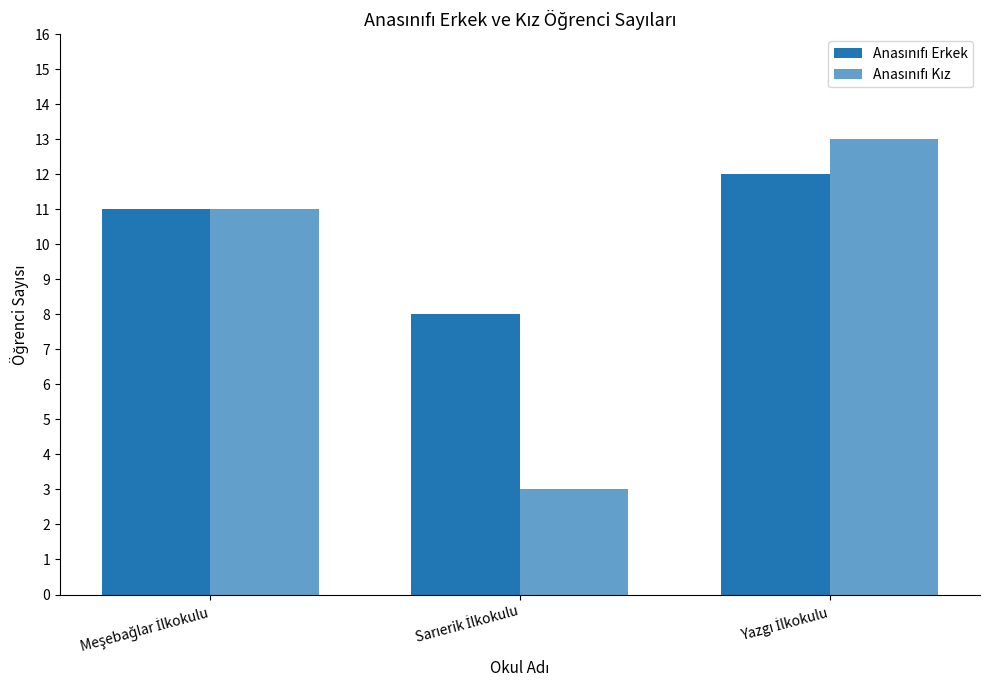

What is the value of the Anasınıfı Erkek bar at the 2nd from the left?

8